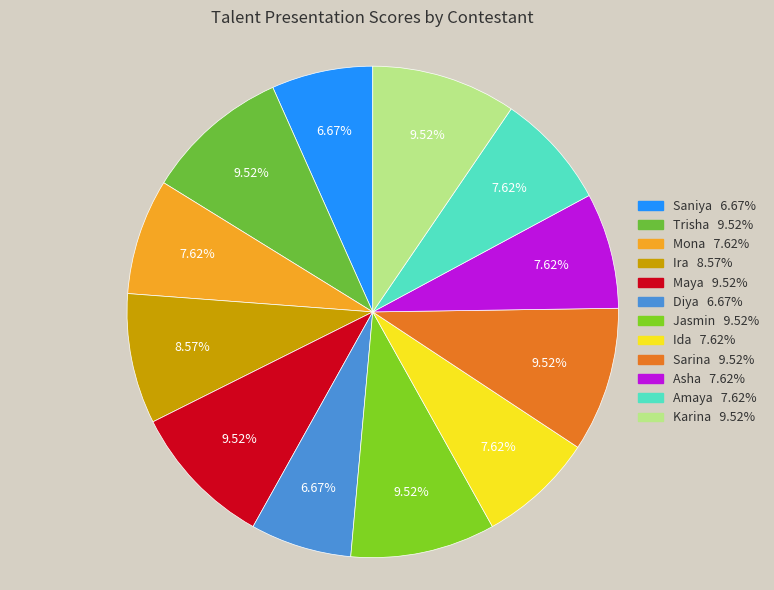

To the nearest percent, what is the combined percentage of Amaya and Asha?

15%